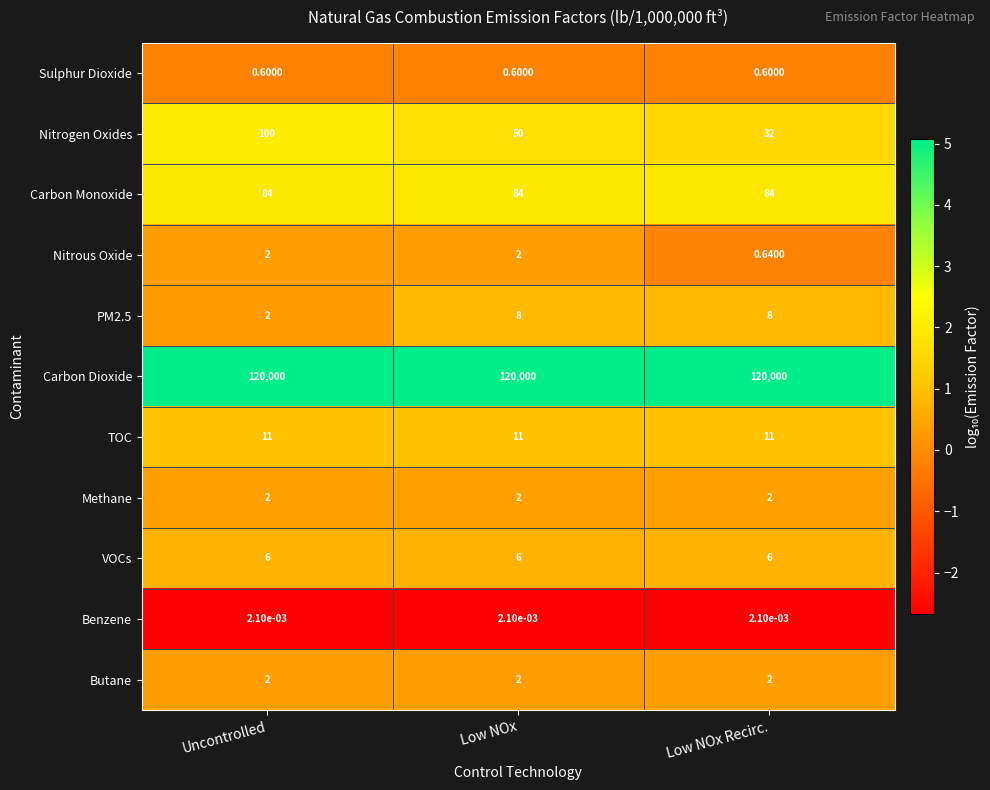

Which series has the widest spread of values?

Nitrogen Oxides